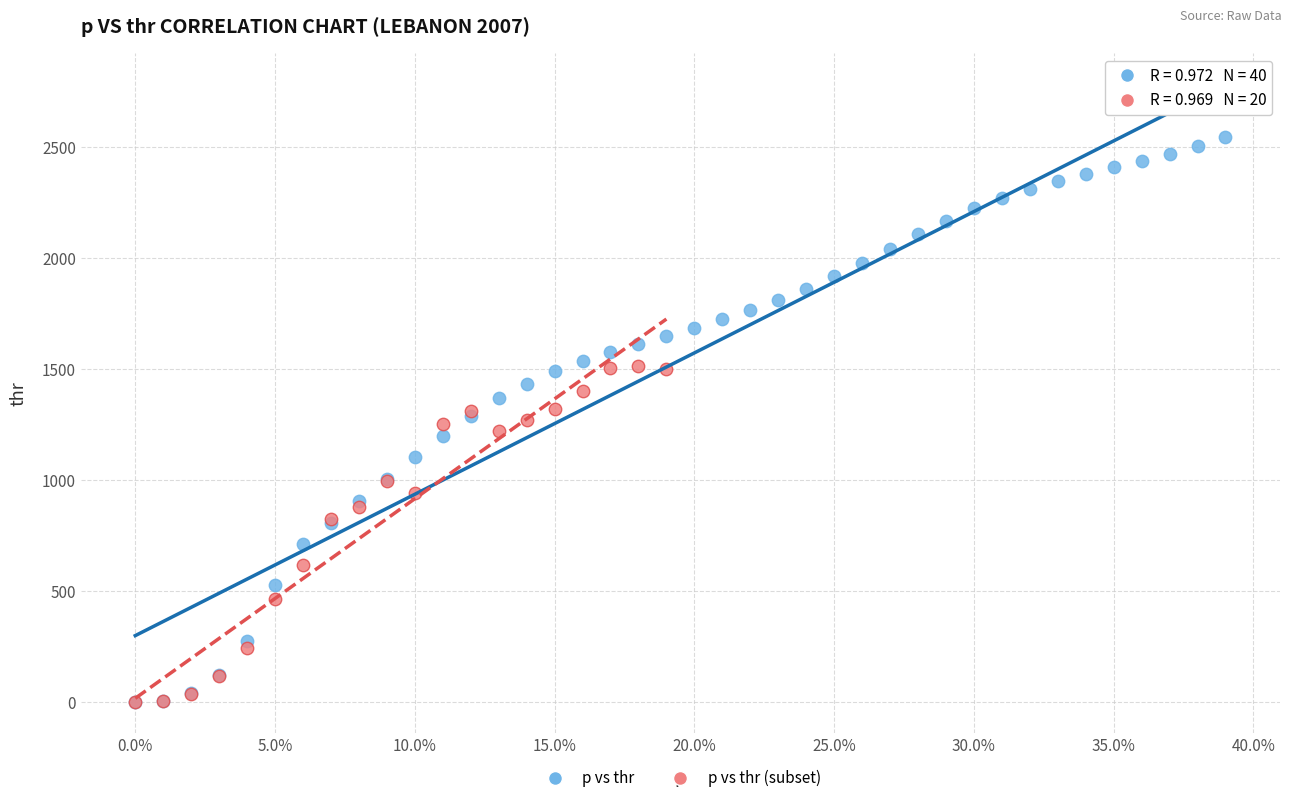

Which series contains the highest Y value?

p vs thr